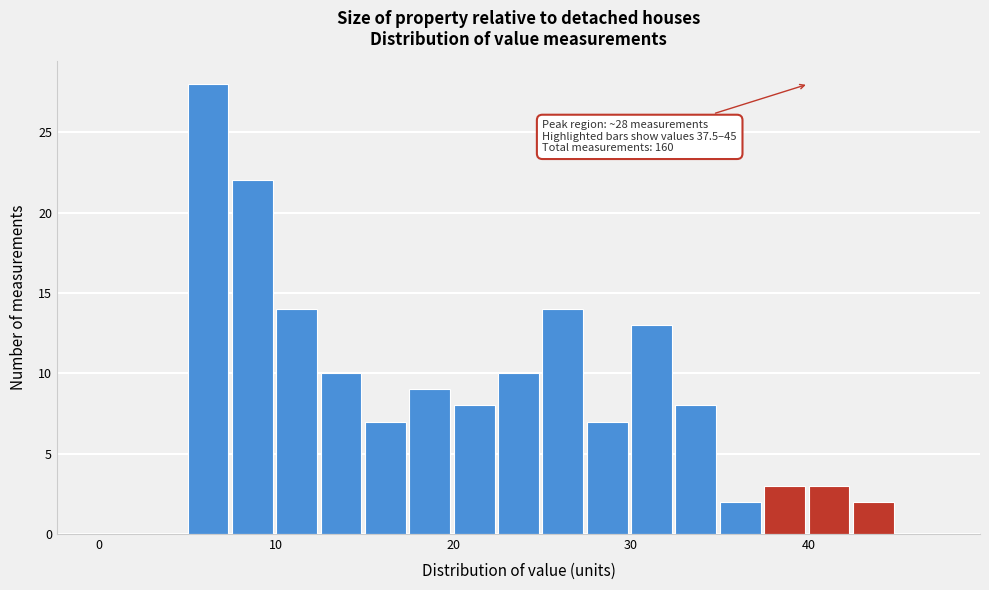

Around what value on the x-axis is the tallest bar? Give the approximate position of its centre, as read against the axis.

6